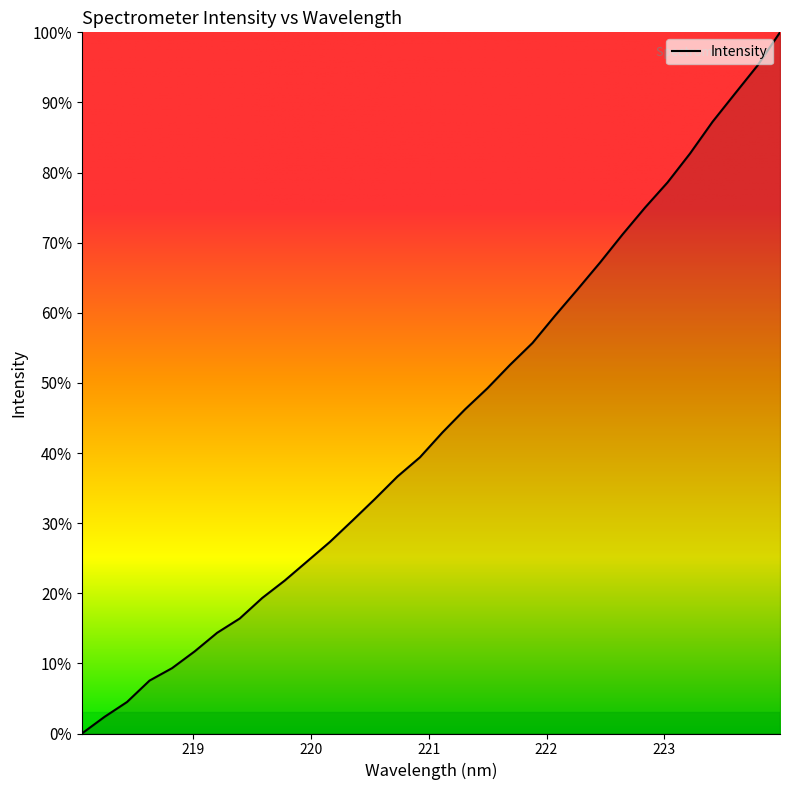

What is the difference between the maximum and minimum values?

100.0